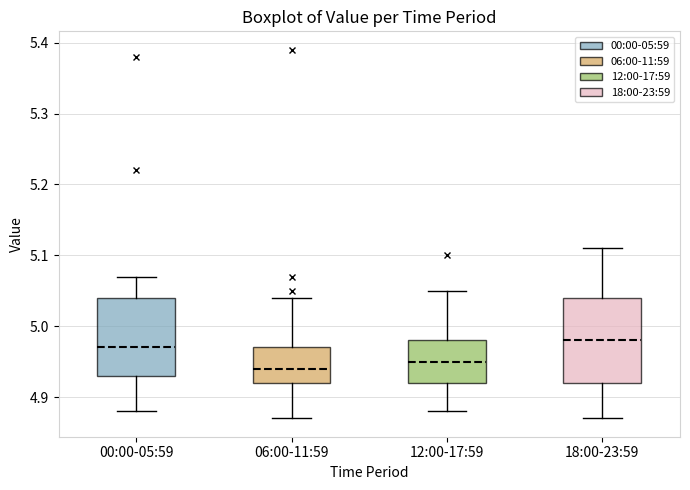

Reading left to right, transcribe this box plot: for each box, give where its median line is, the range the box spans, and where its two whiskers end, as read against the y-axis. The values are not printed on the chart, so give them approximately, as read against the axis.

00:00-05:59: median 4.97, box 4.93 to 5.04, whiskers 4.88 to 5.07
06:00-11:59: median 4.94, box 4.92 to 4.97, whiskers 4.87 to 5.04
12:00-17:59: median 4.95, box 4.92 to 4.98, whiskers 4.88 to 5.05
18:00-23:59: median 4.98, box 4.92 to 5.04, whiskers 4.87 to 5.11